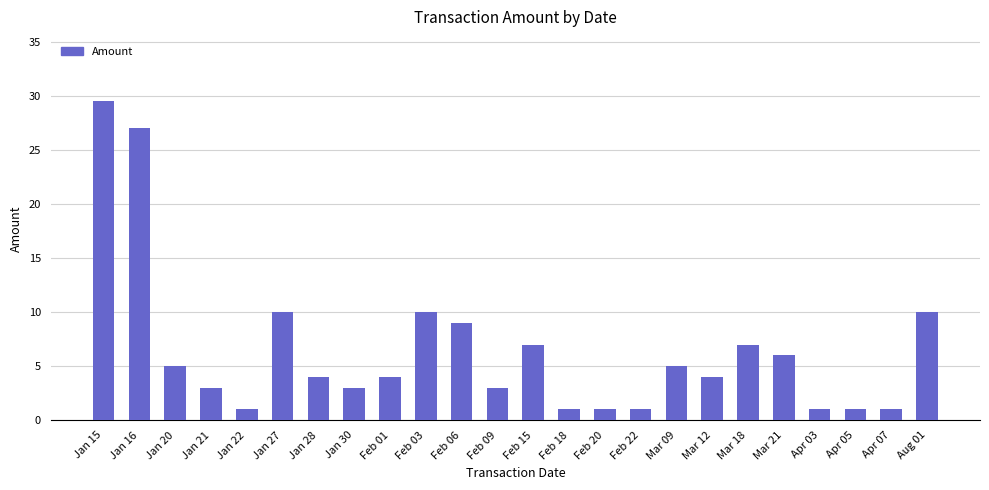

What is the greatest value displayed?

29.5